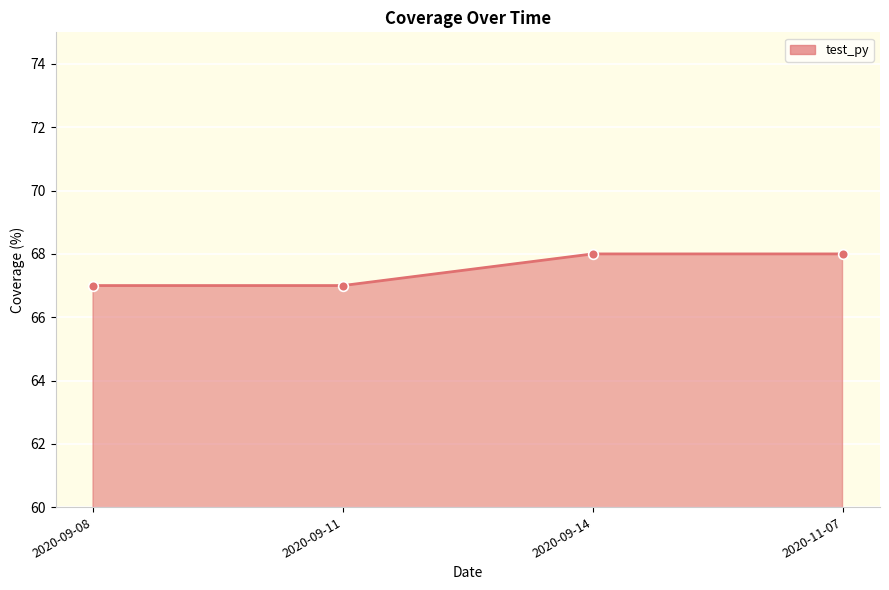

What is the sum of the values at 2020-09-11 and 2020-09-08?

134